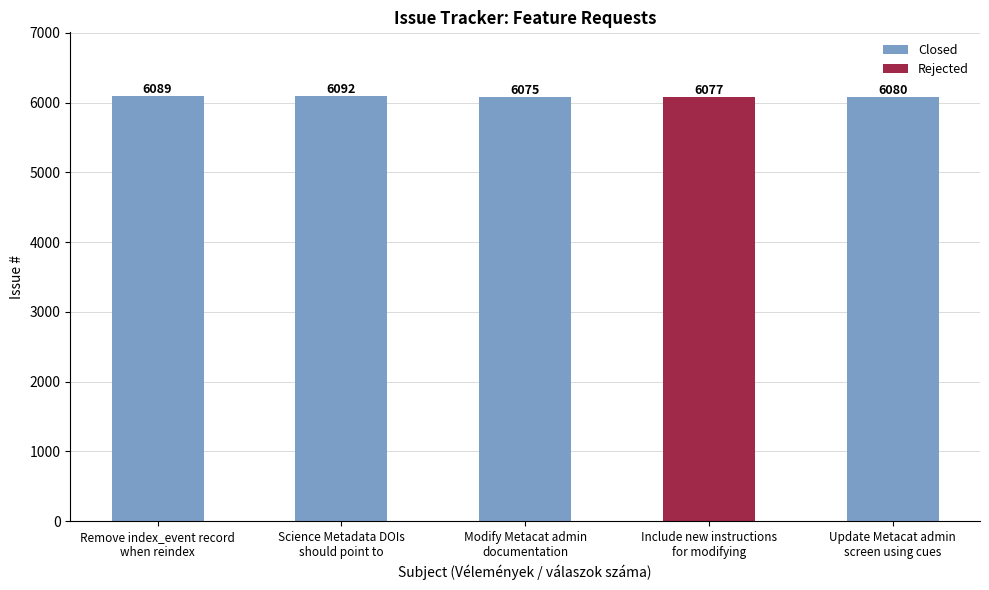

How many distinct data groups are displayed?

2